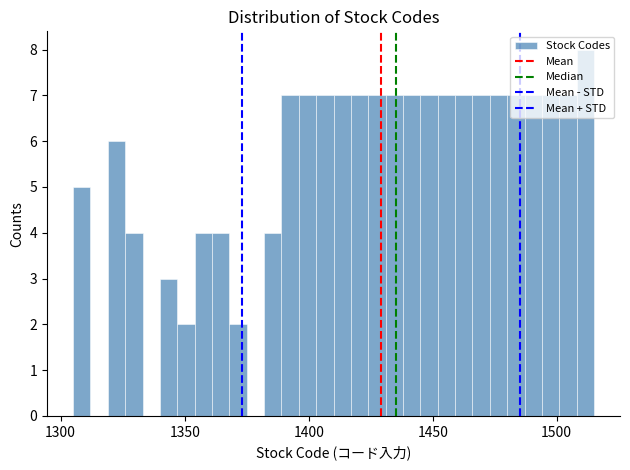

Read against the x-axis, roughly where is the centre of the tallest bar?

1510